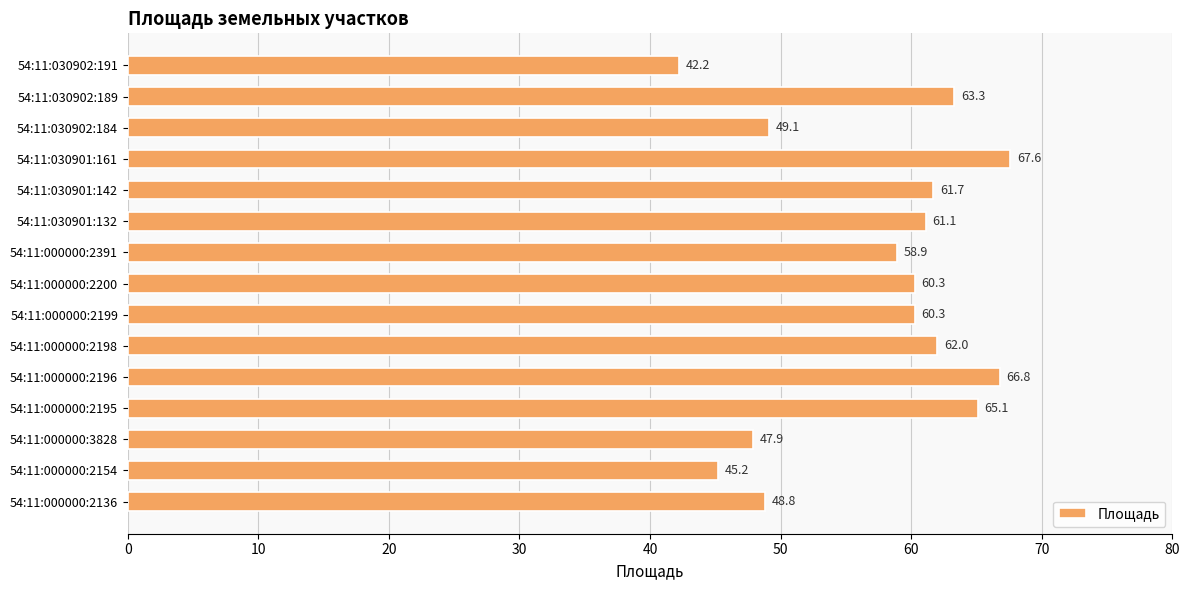

Approximately how many times larger is the value at 54:11:030901:142 compared to 54:11:000000:2195?

0.9